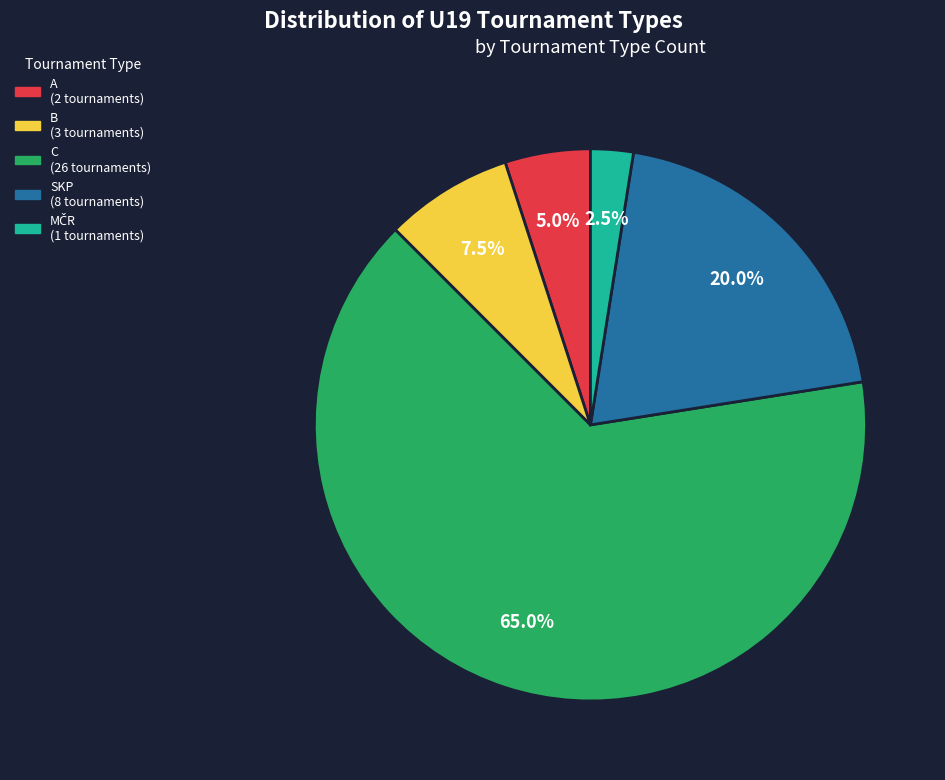

Combined, what portion of the pie is A and B?

12.5%